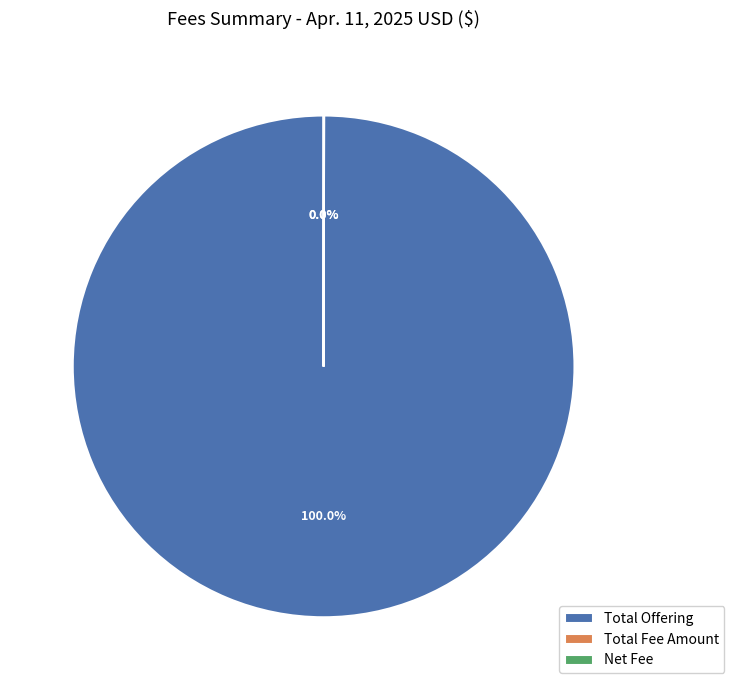

Does any single category account for the majority?

Yes